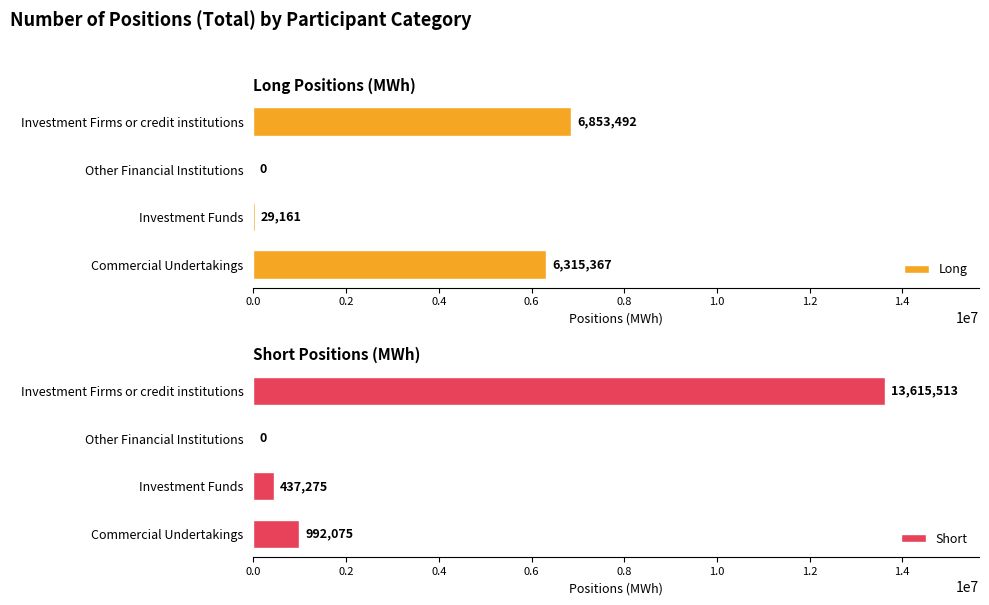

How many series are shown in this chart?

2